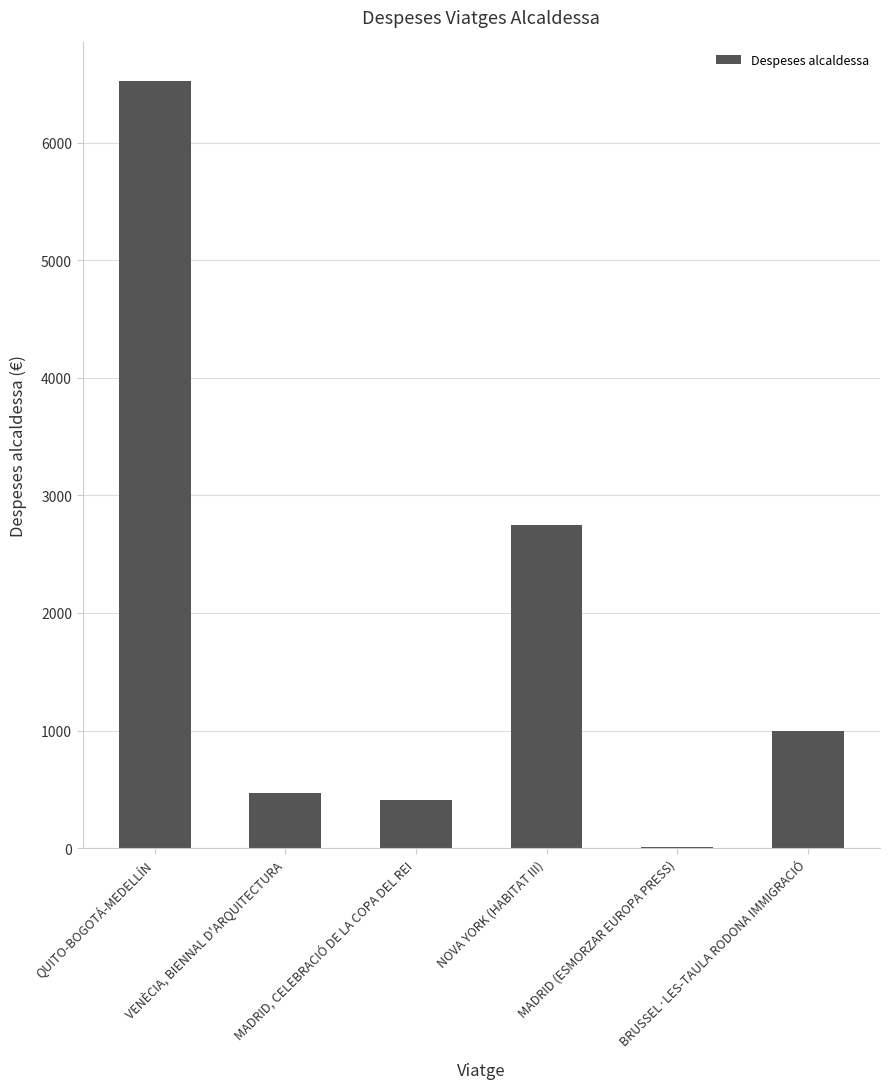

Count the number of categories in the chart.

6